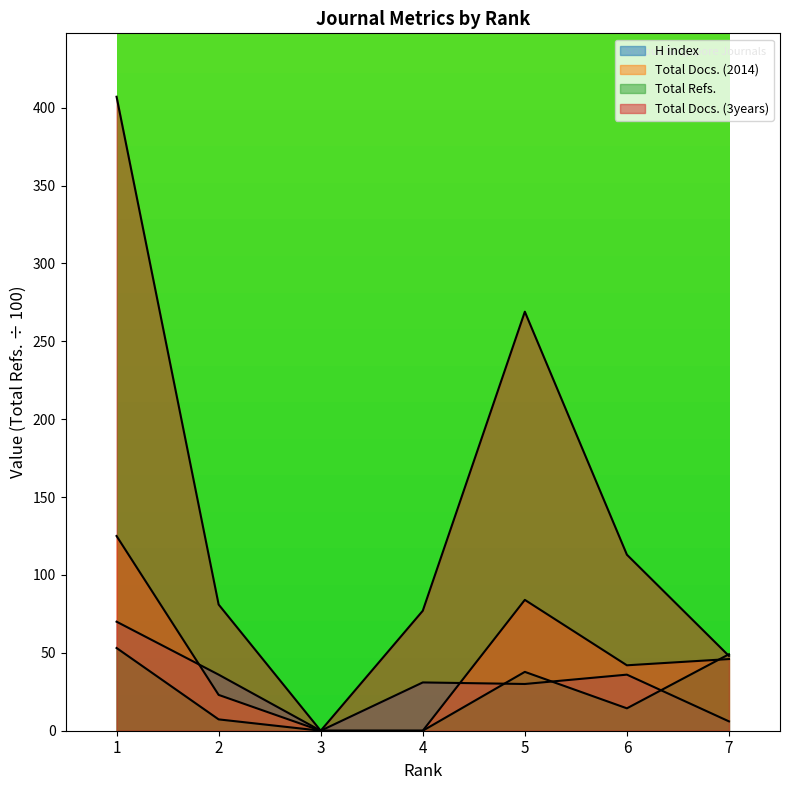

Count the Total Docs. (2014) values in the range 0 to 84.

6